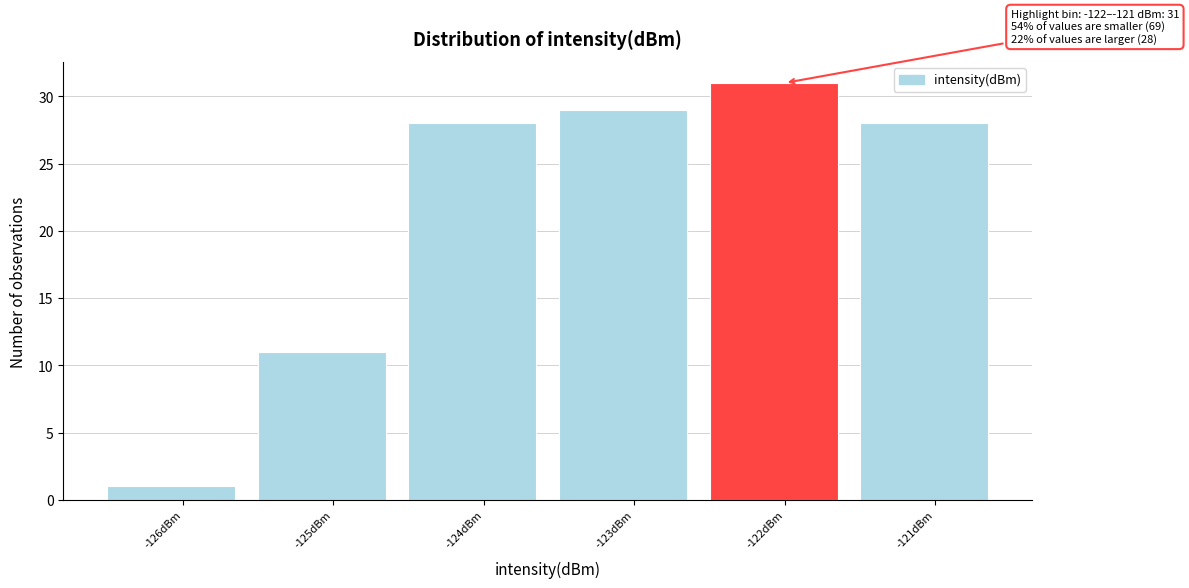

Reading right to left, list all the values displayed in this chart.

28	31	29	28	11	1